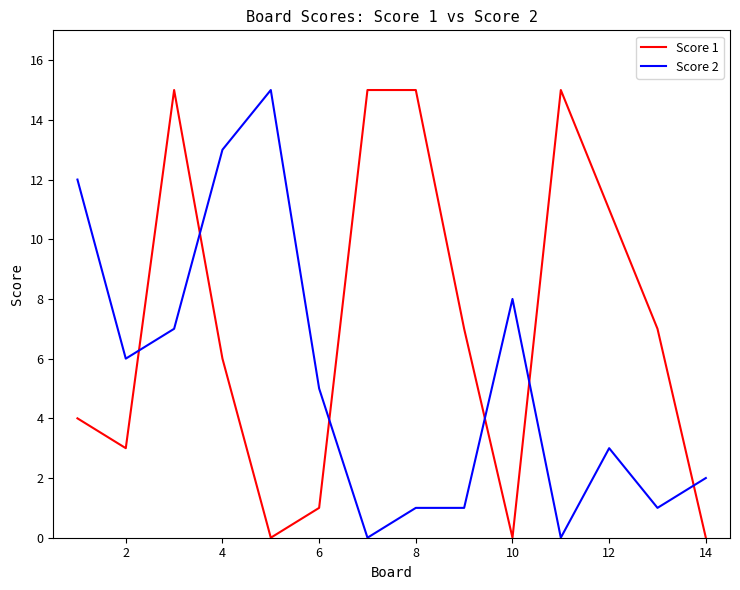

How many intersections are there between Score 1 and Score 2?

6